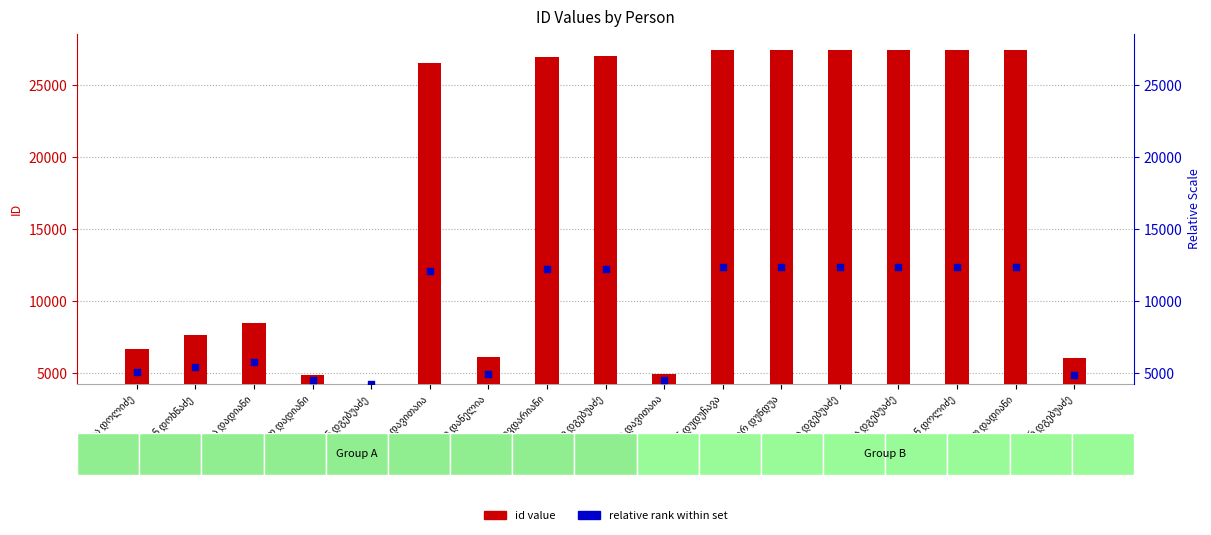

At how many categories does at least one series exceed 16520?

9